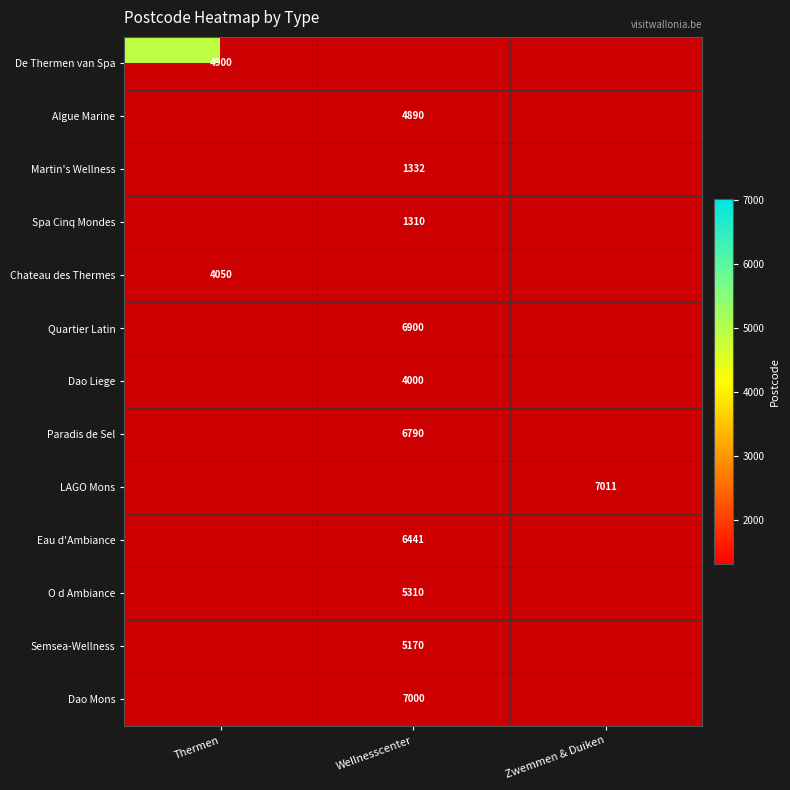

Is it true that Chateau des Thermes equals 4050 at Thermen?

True